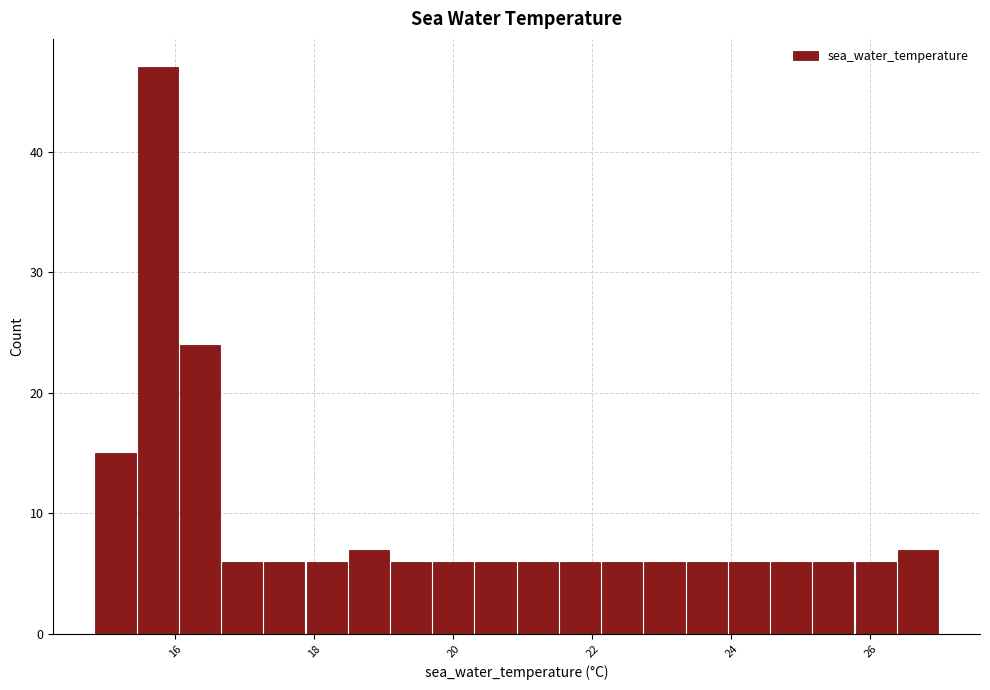

Read against the x-axis, roughly where is the centre of the tallest bar?

15.8